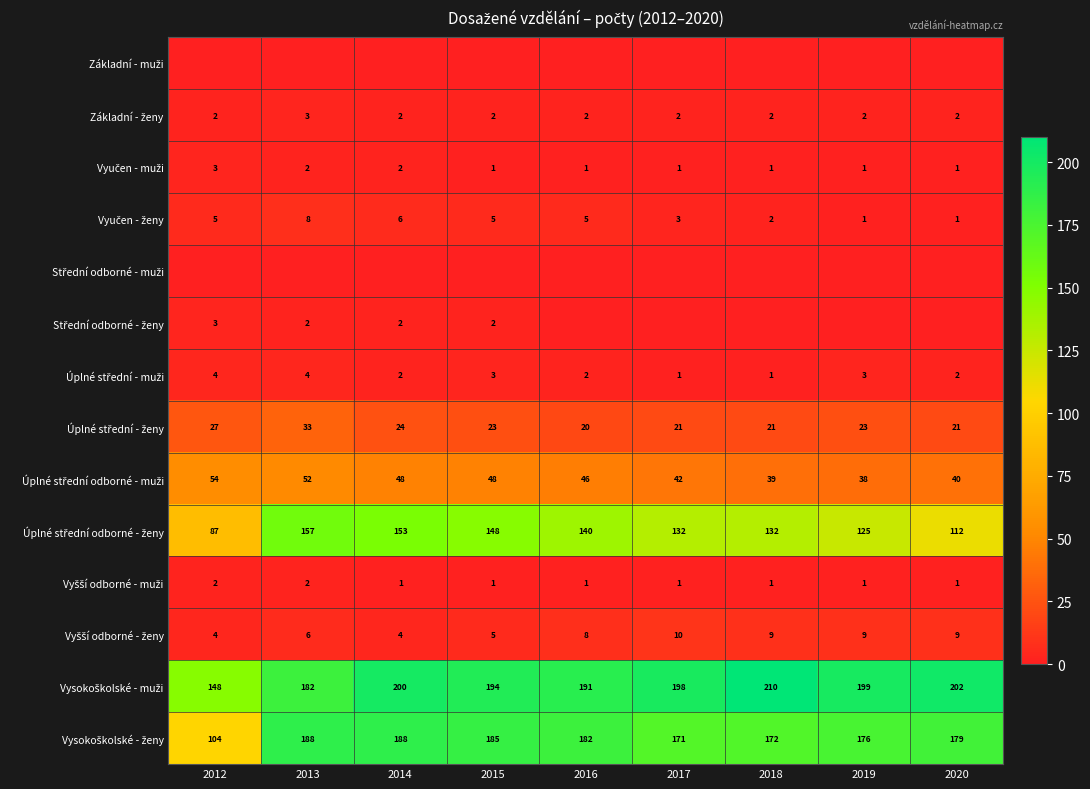

At which label does Úplné střední - muži first exceed 2?

2012